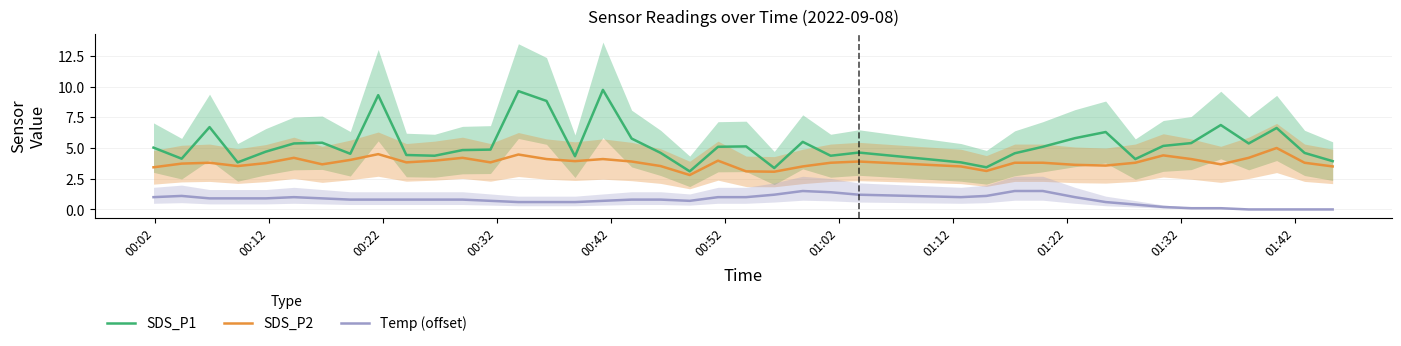

True or false: SDS_P2 and SDS_P1 cross at least once.

False